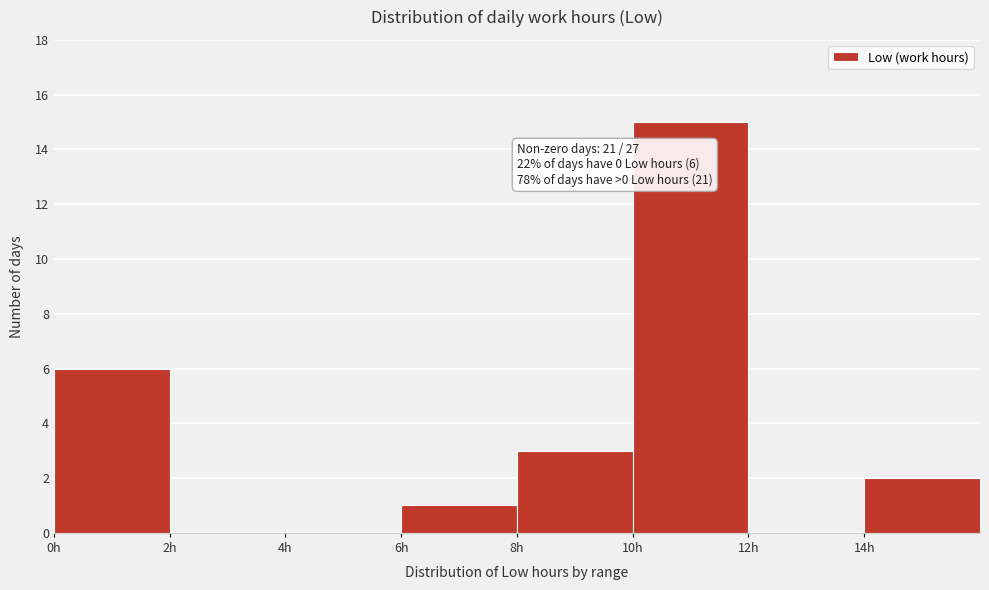

Over which range of the x-axis is the bar tallest?

10 to 12